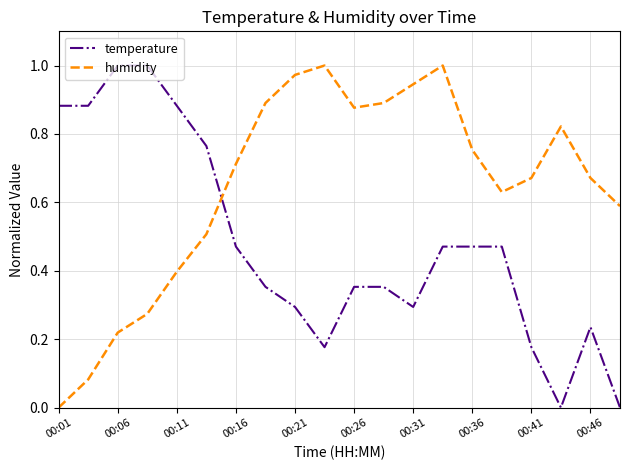

How many distinct data groups are displayed?

2